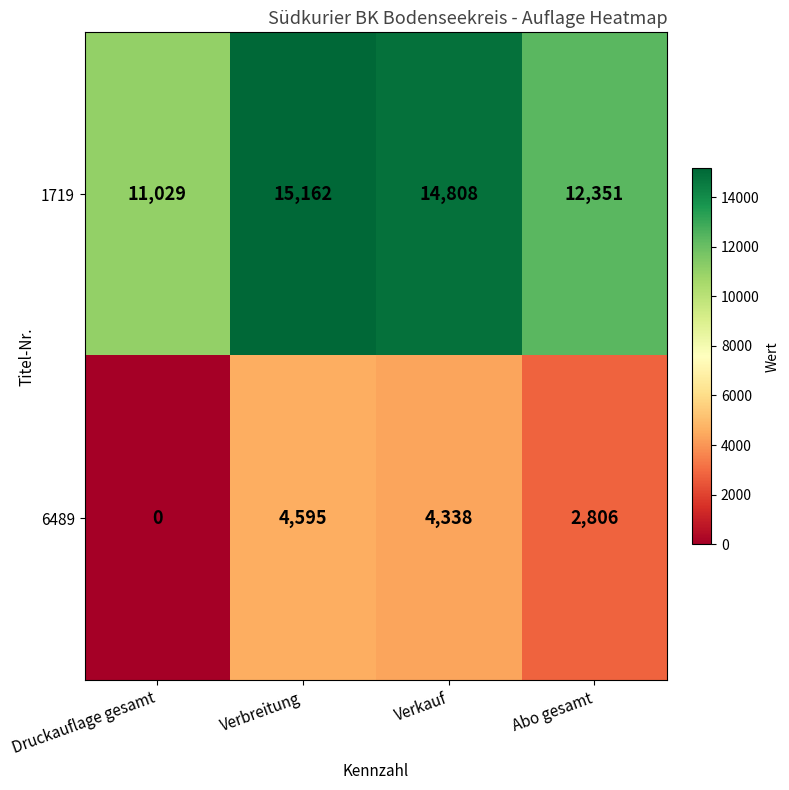

Rank the series by their maximum value, from highest to lowest.

1719, 6489